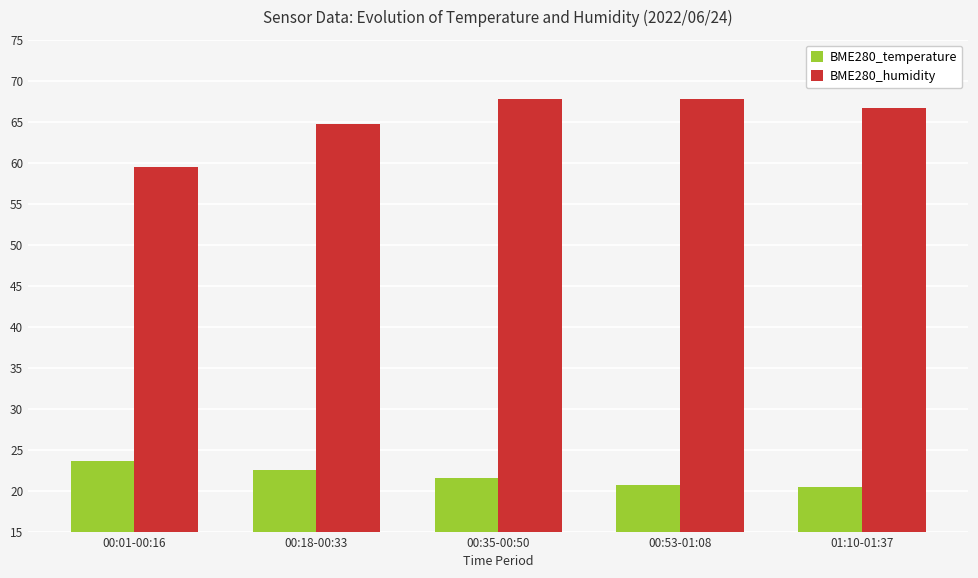

At 00:01-00:16, list the series in order from largest to smallest.

BME280_humidity, BME280_temperature